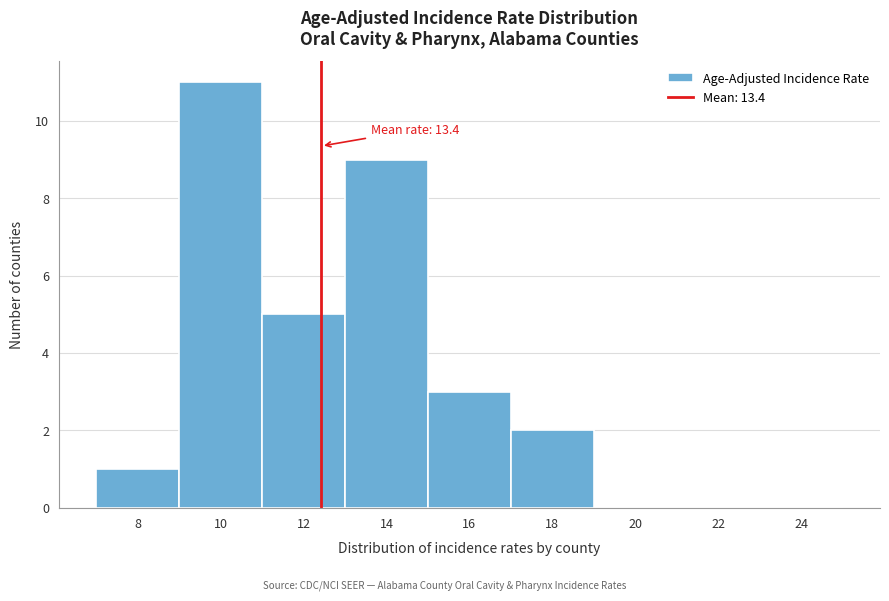

Reading left to right, extract all data points from this chart.

8=1	10=11	12=5	14=9	16=3	18=2	20=0	22=0	24=0